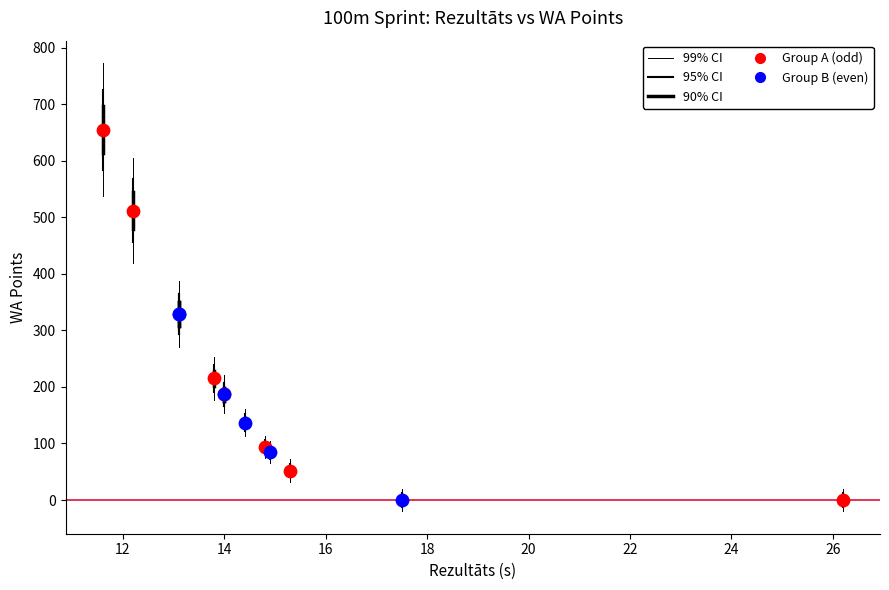

Which series has the largest Y range (max minus min)?

Group A (odd)